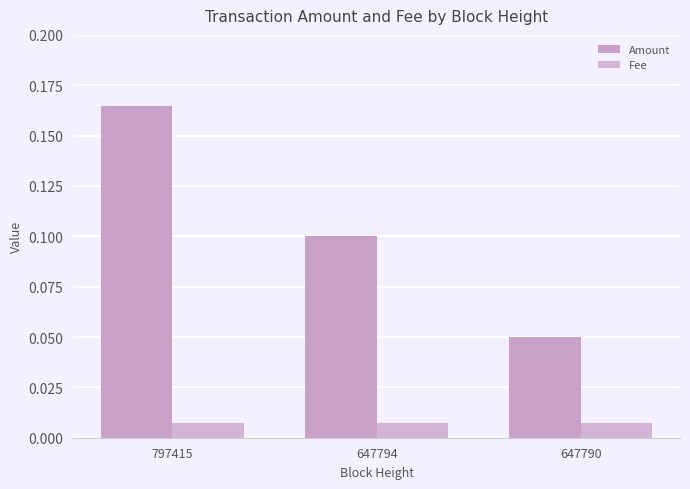

How many distinct data groups are displayed?

2